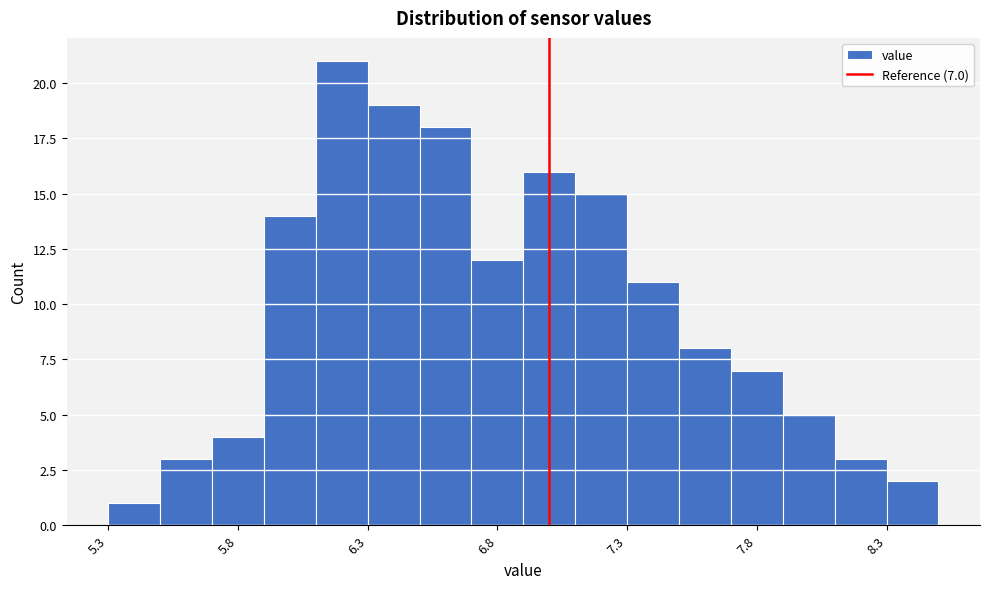

Which range on the x-axis has the tallest bar?

6.1 to 6.3